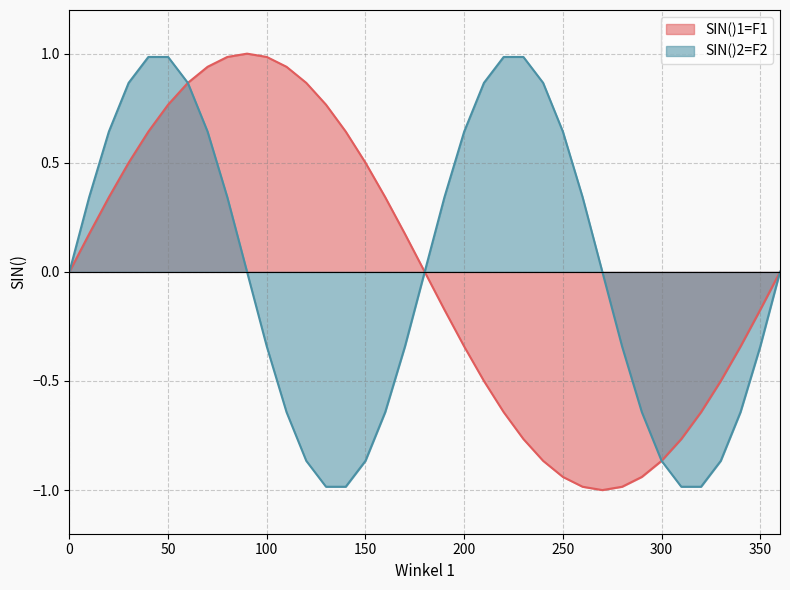

At how many categories does at least one series exceed 0?

27